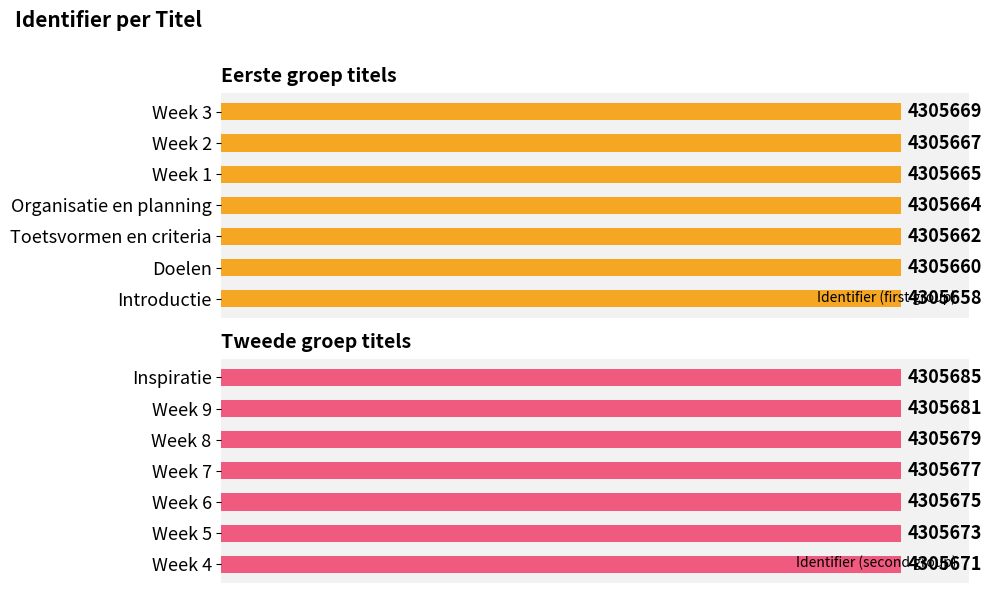

List the series in order of their overall mean, highest first.

Identifier (second group), Identifier (first group)